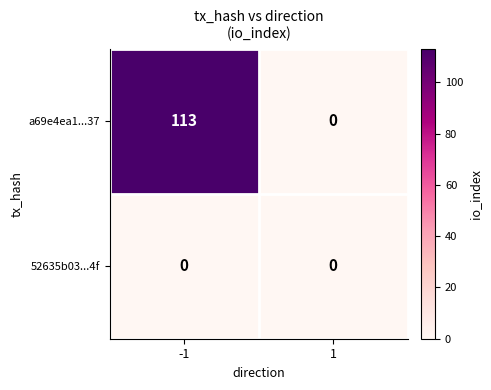

The a69e4ea1...37 series shows 113 at -1. True or false?

True